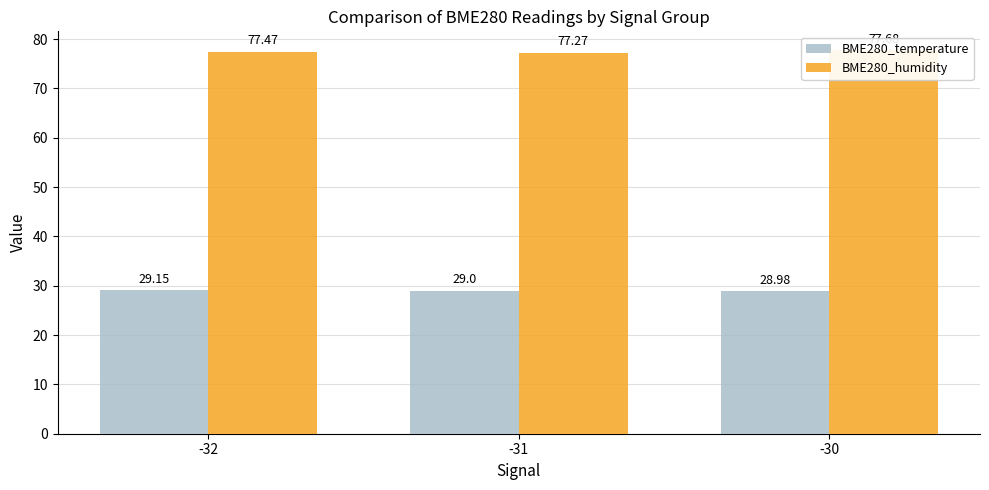

Between -32 and -31, which is larger?

-32